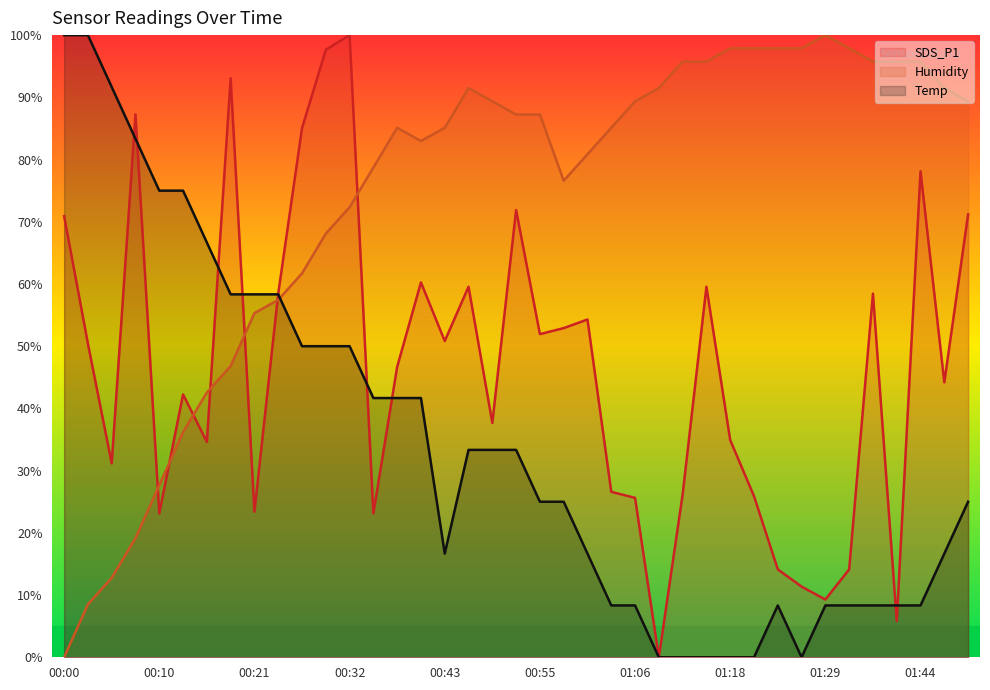

How many lines are shown in the chart?

3